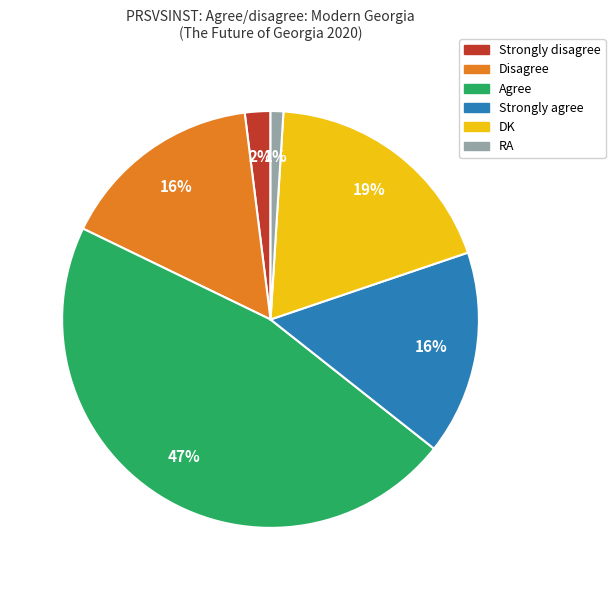

How many slices are in this pie chart?

6